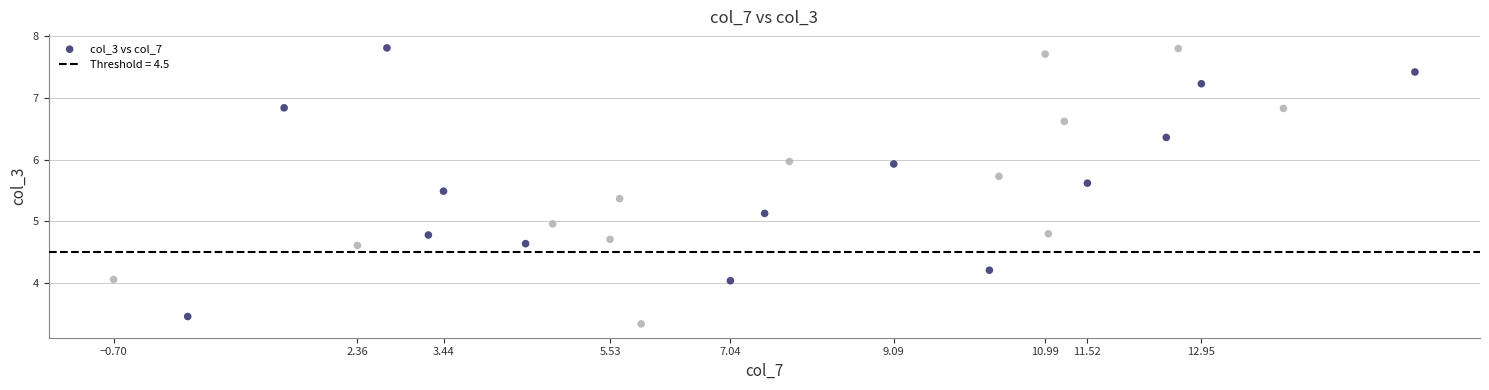

What is the range of Y values (max minus min)?

4.5